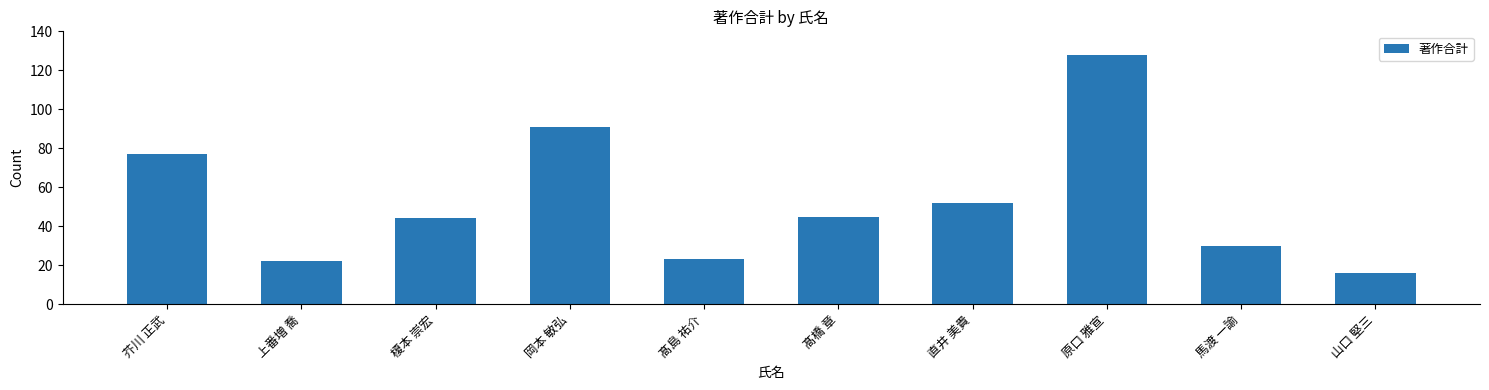

What is the change in value from 芥川 正武 to 馬渡 一諭?

-47